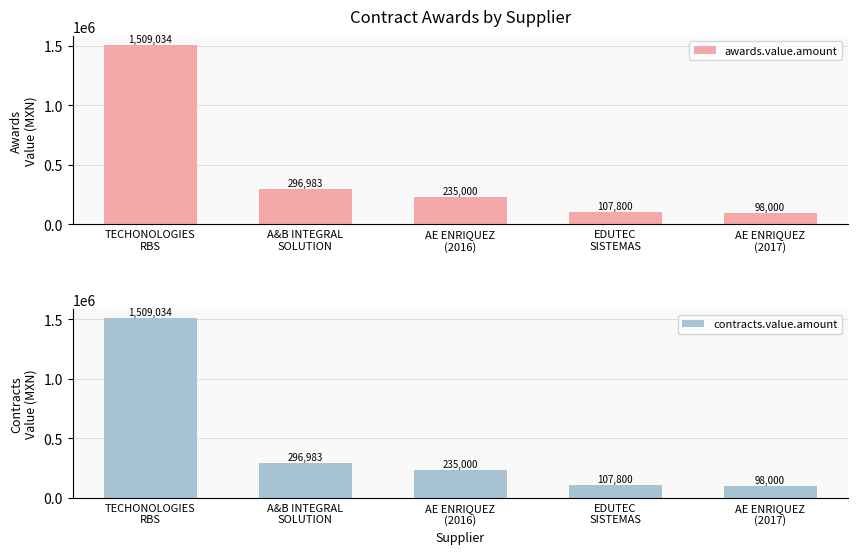

What are all the series names shown in the legend?

awards.value.amount, contracts.value.amount